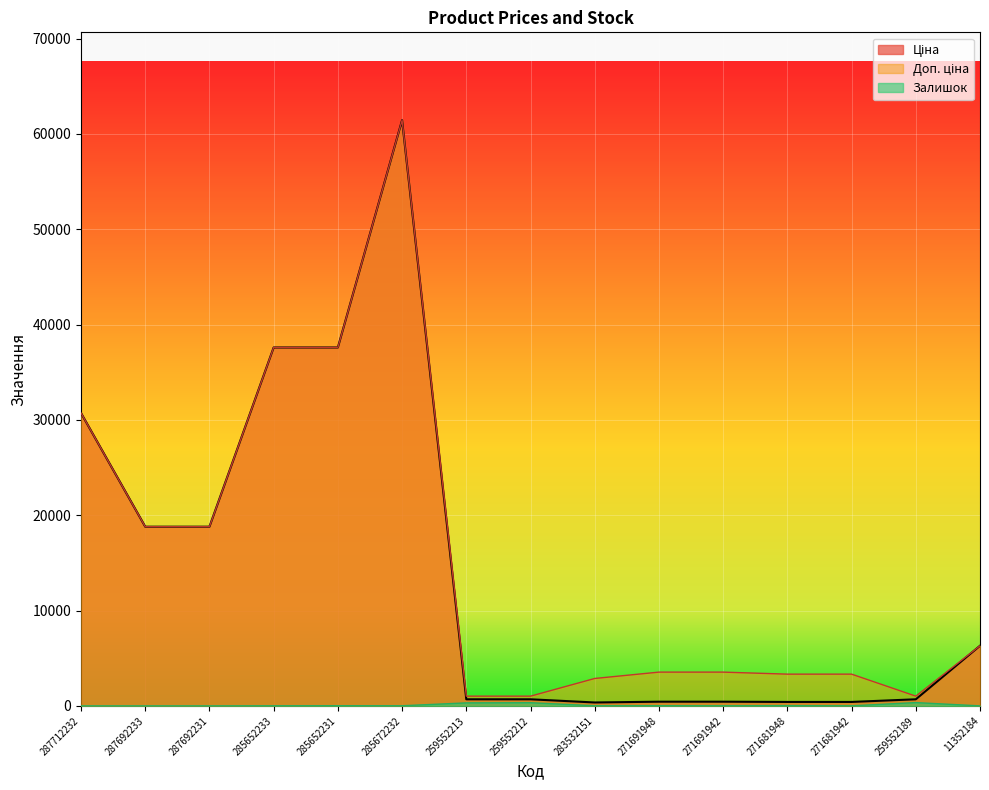

True or false: Ціна and Доп. ціна intersect in this chart.

False